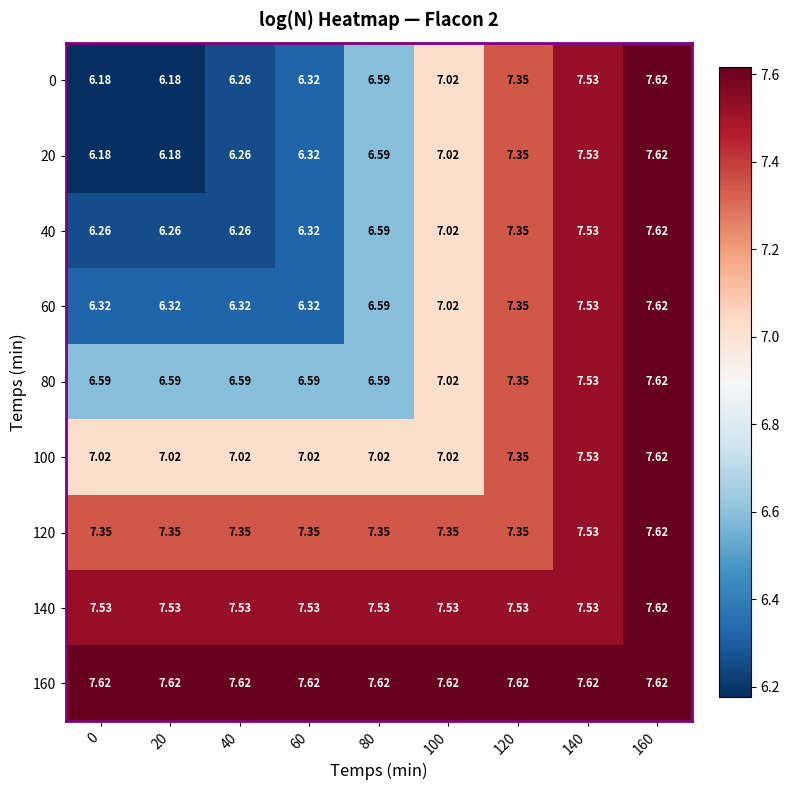

Is the value of 120 at 0 greater than the value of 100 at 20?

Yes